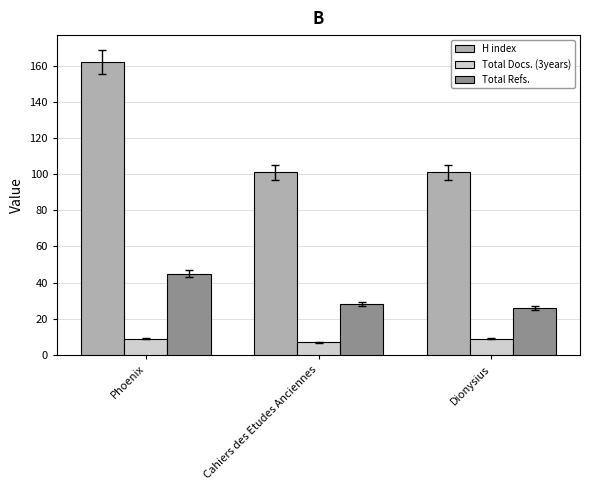

Rank the series by their maximum value, from lowest to highest.

Total Docs. (3years), Total Refs., H index